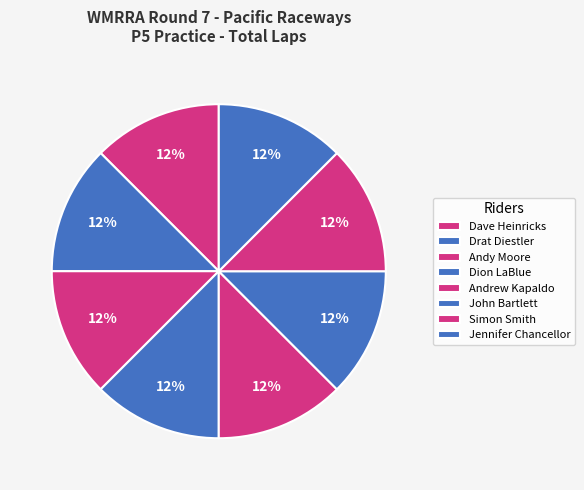

What is the largest slice in the pie chart?

Dave Heinricks